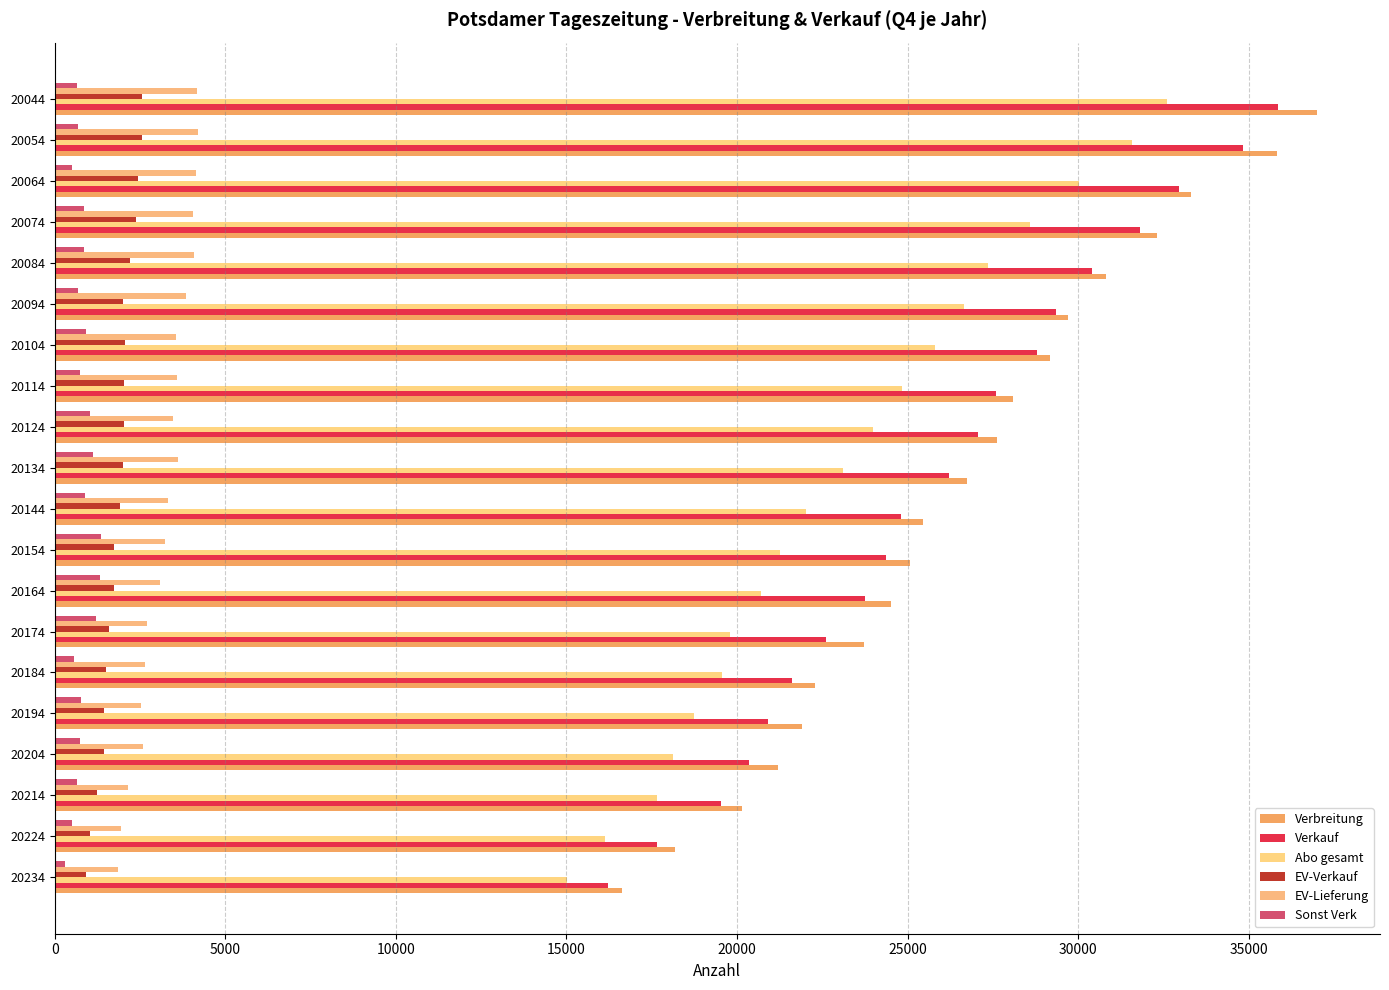

What is the difference between the maximum and minimum values in the EV-Verkauf series?

1662